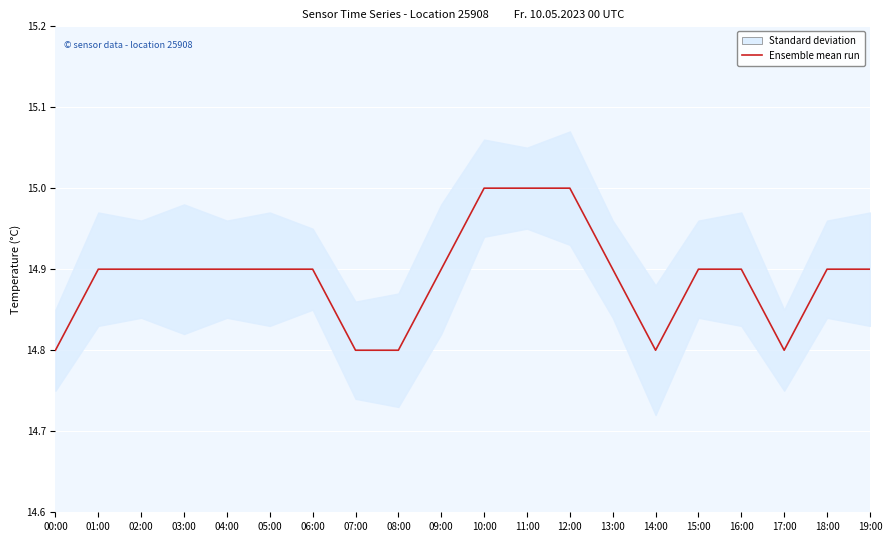

At which label is the value closest to 14?

00:00